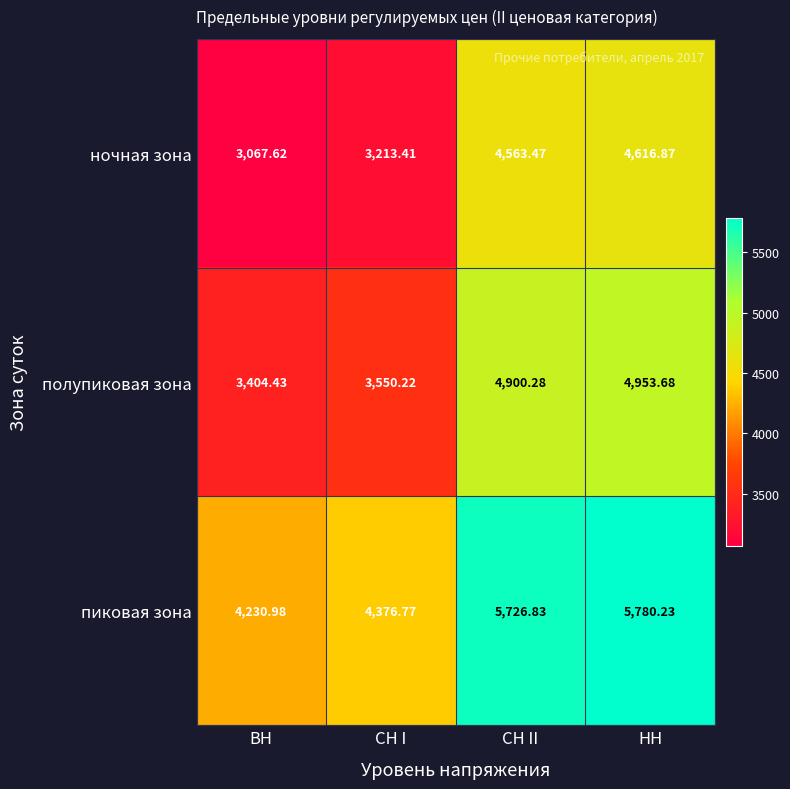

Is the value of полупиковая зона at НН greater than the value of ночная зона at СН I?

Yes